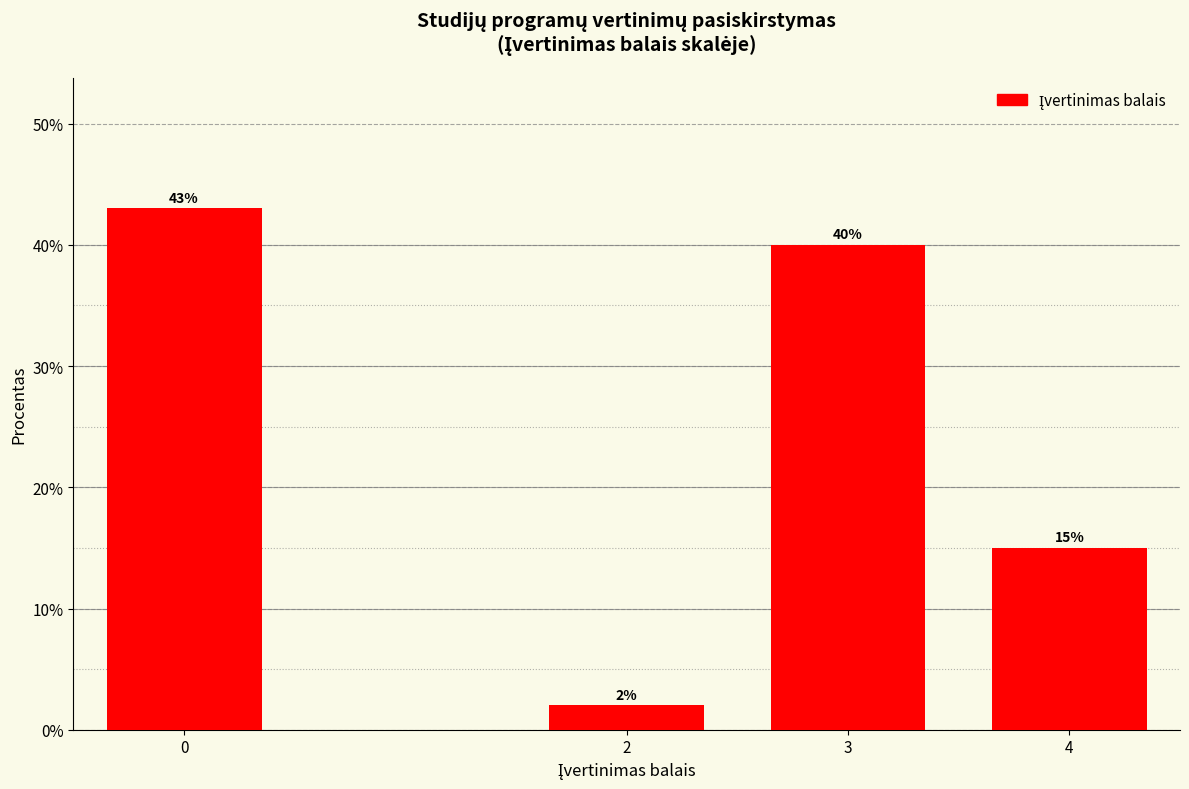

Reading left to right, what are all the values shown in this chart?

0=43	2=2	3=40	4=15